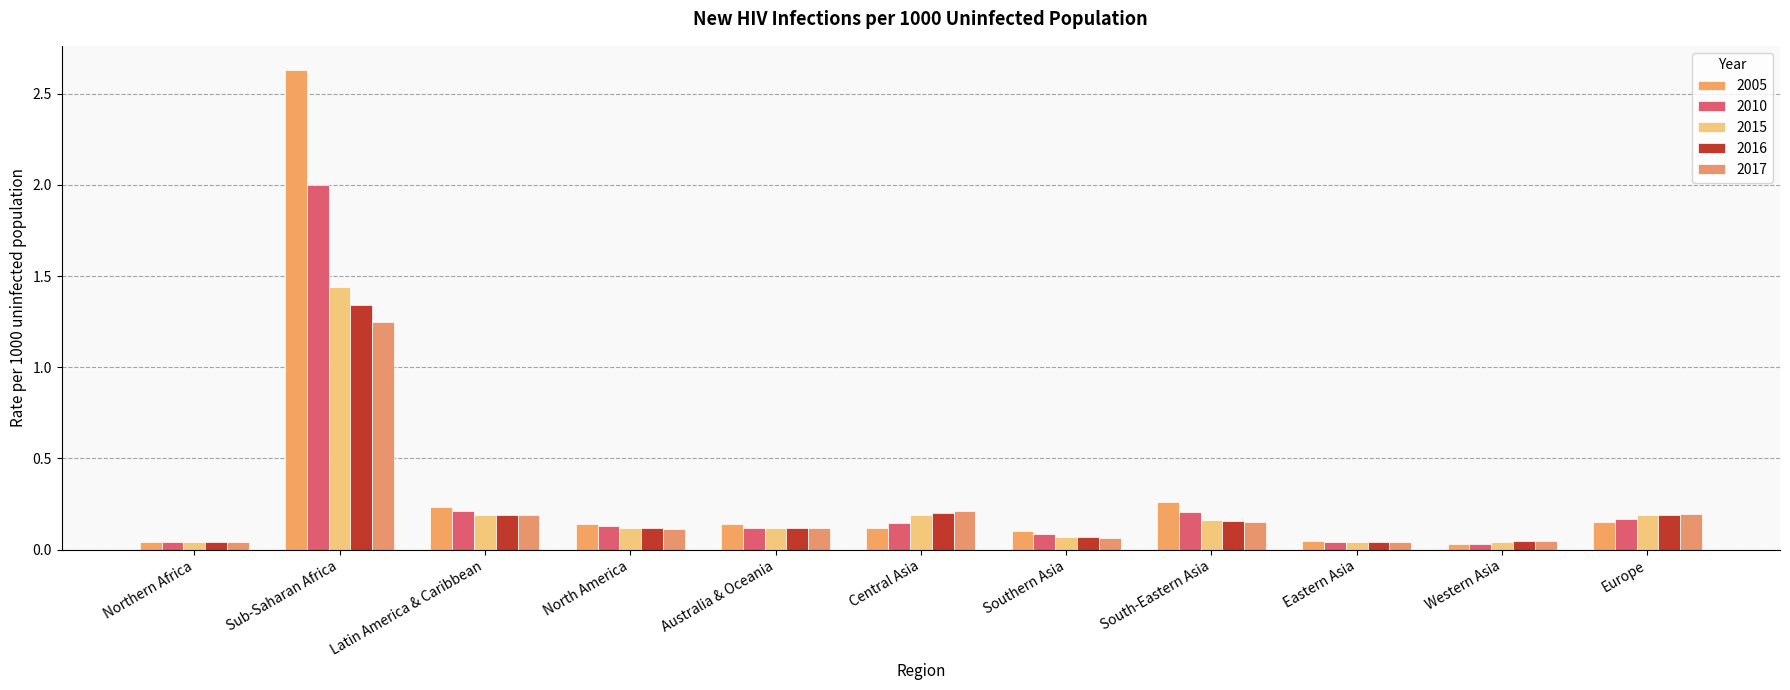

What is the difference between the maximum and minimum values in the 2017 series?

1.2